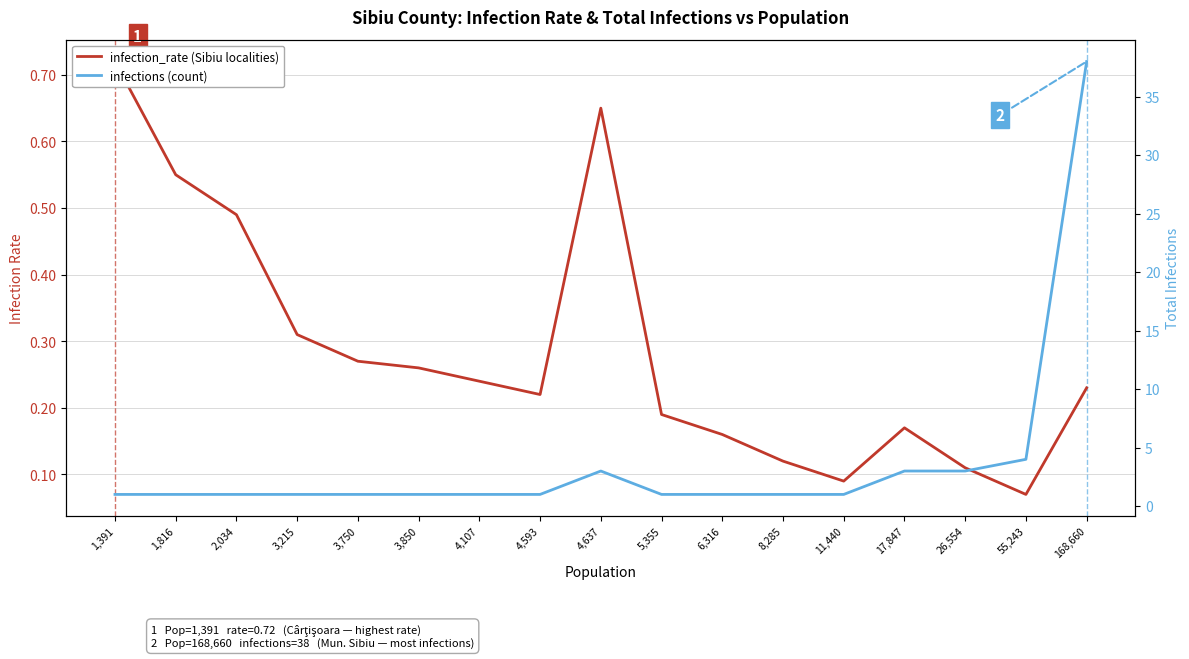

True or false: infection_rate and infections intersect in this chart.

False